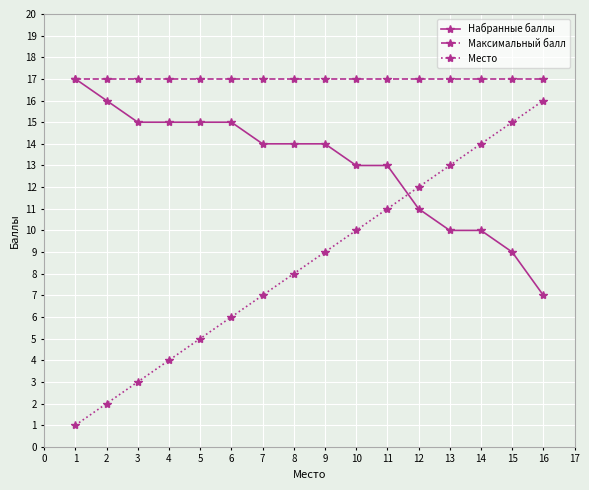

How many lines are shown in the chart?

3